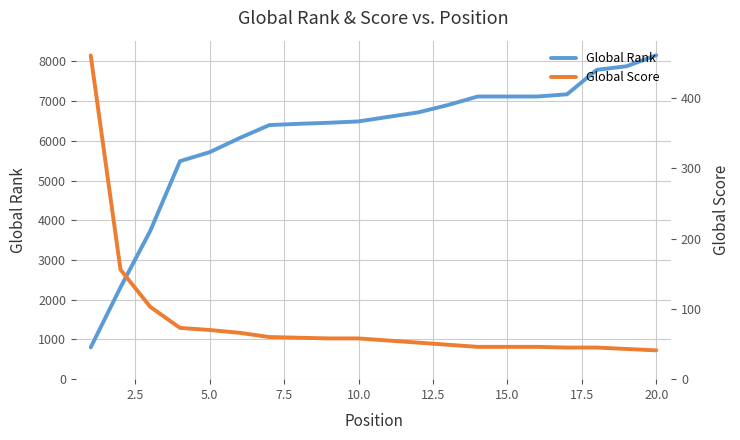

The value of Global Rank at 5.0 is 8737. True or false?

False